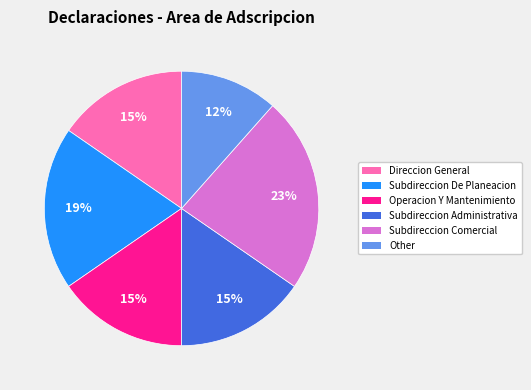

Approximately how many times larger is the value at Operacion Y Mantenimiento compared to Direccion General?

1.0